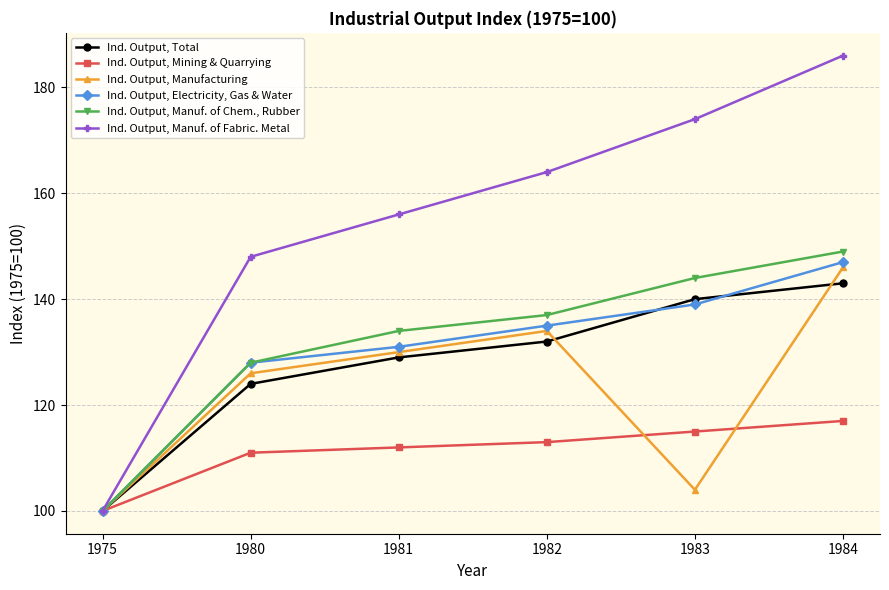

What are all the series names shown in the legend?

Ind. Output, Total, Ind. Output, Mining & Quarrying, Ind. Output, Manufacturing, Ind. Output, Electricity, Gas & Water, Ind. Output, Manuf. of Chem., Rubber, Ind. Output, Manuf. of Fabric. Metal